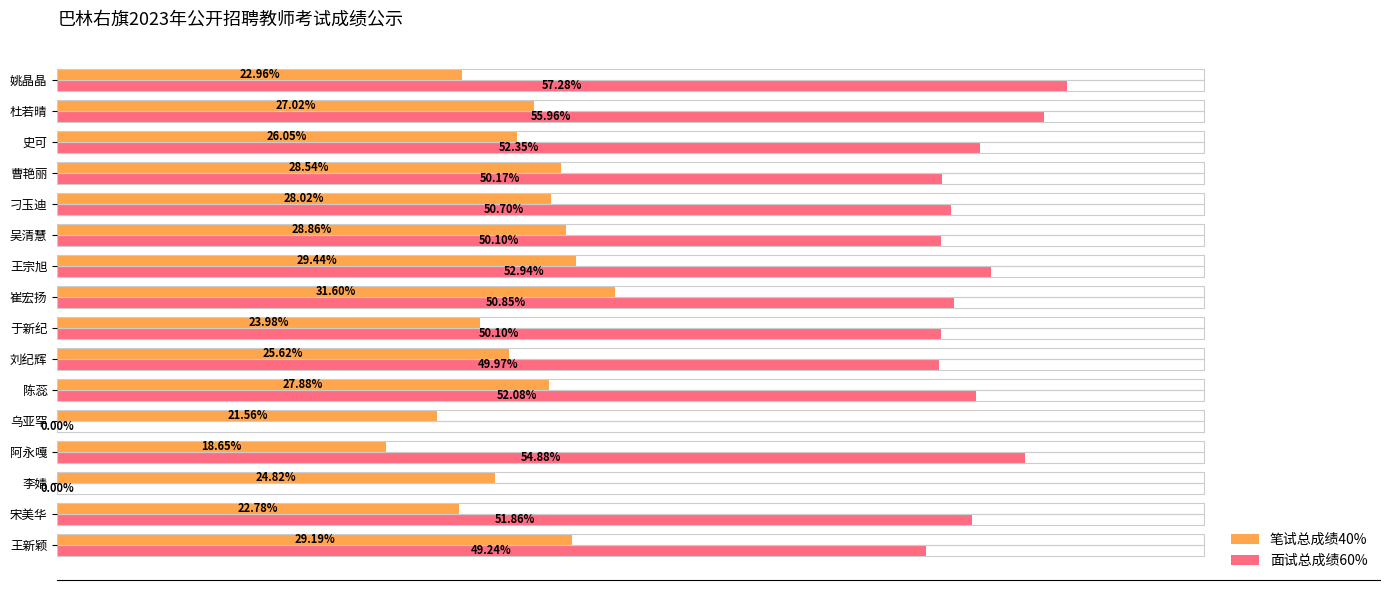

Which category has the highest value across all series?

姚晶晶